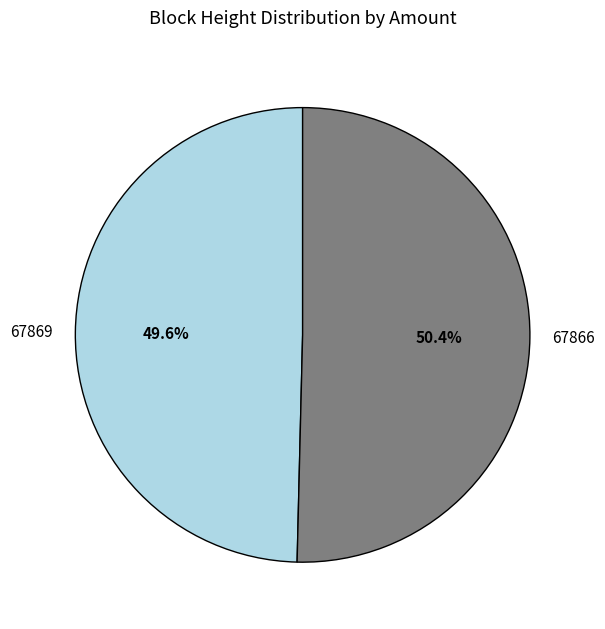

What is the ratio of the value at 67869 to the value at 67866?

1.0